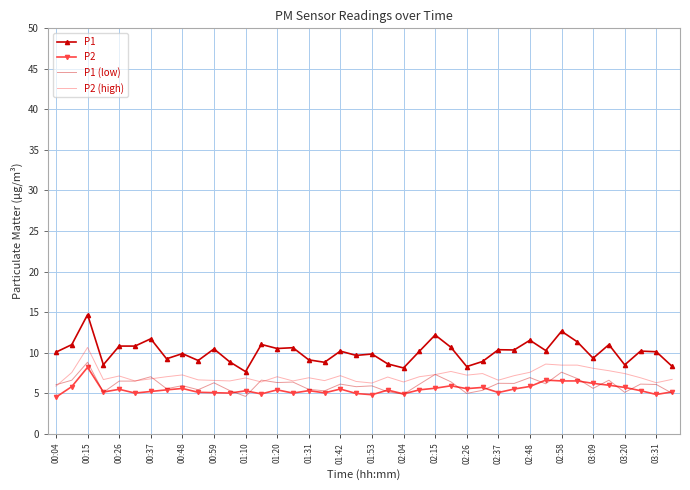

Which series has the widest spread of values?

P1